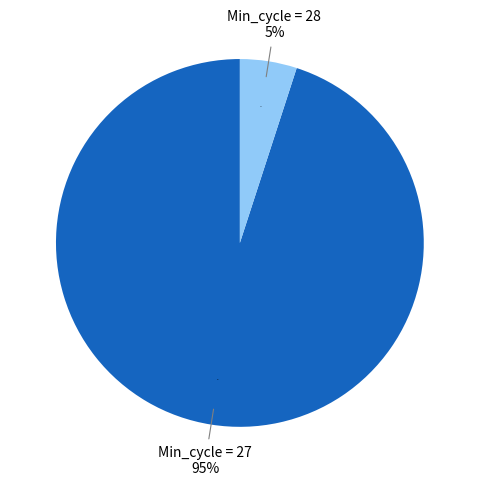

Is it true that 27 is 19% of the pie?

False